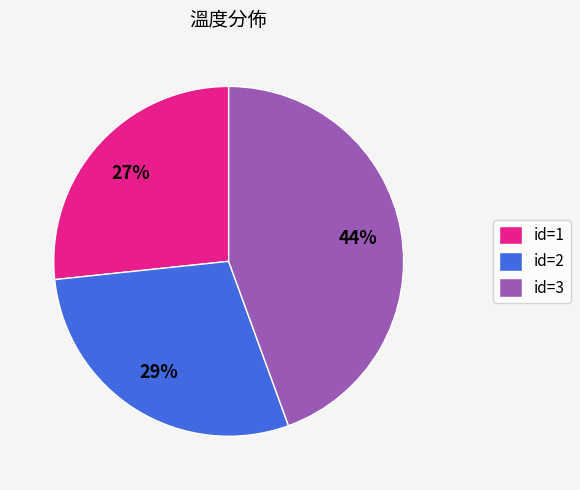

Is there a majority slice in this chart?

No